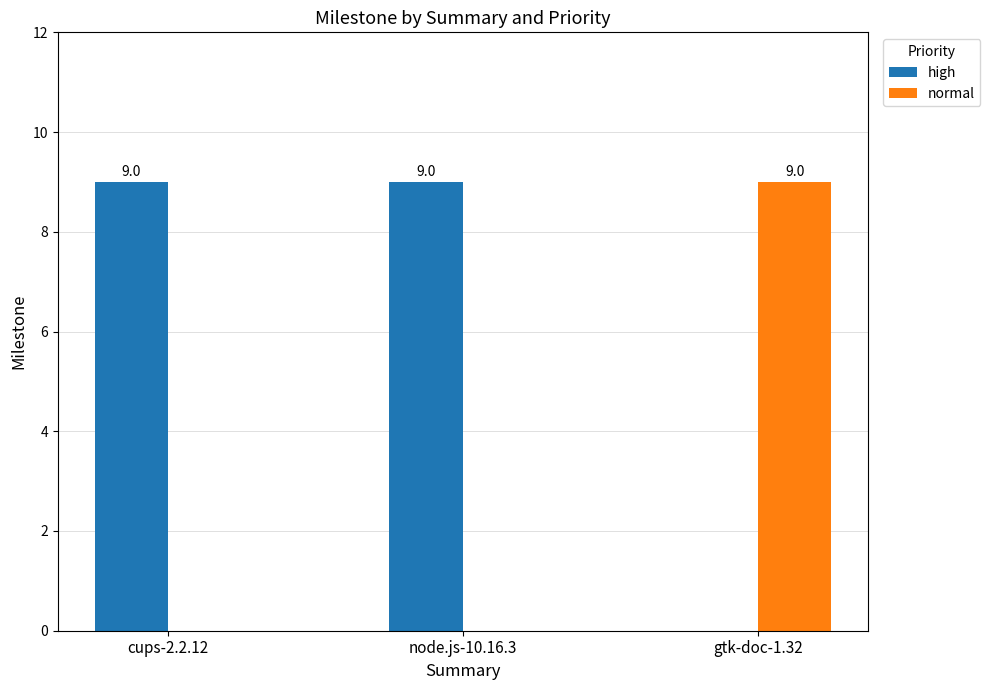

Which category has the highest value in the normal series?

gtk-doc-1.32